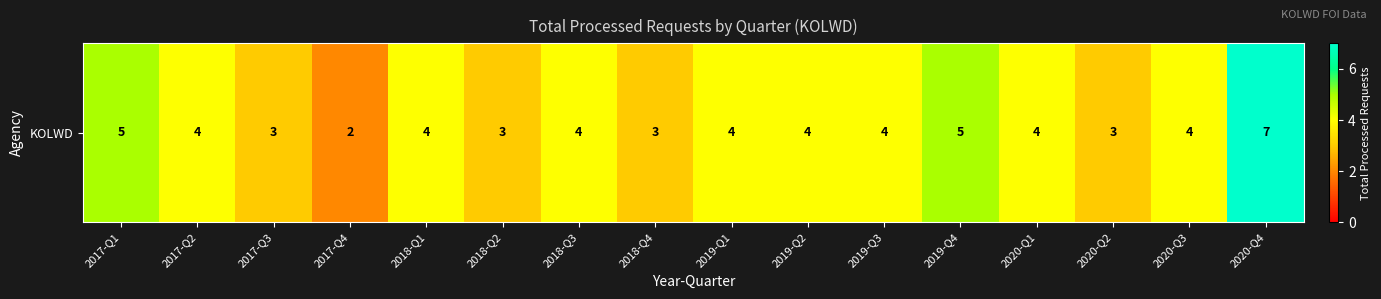

Where does the data first go above 4?

2017-Q1